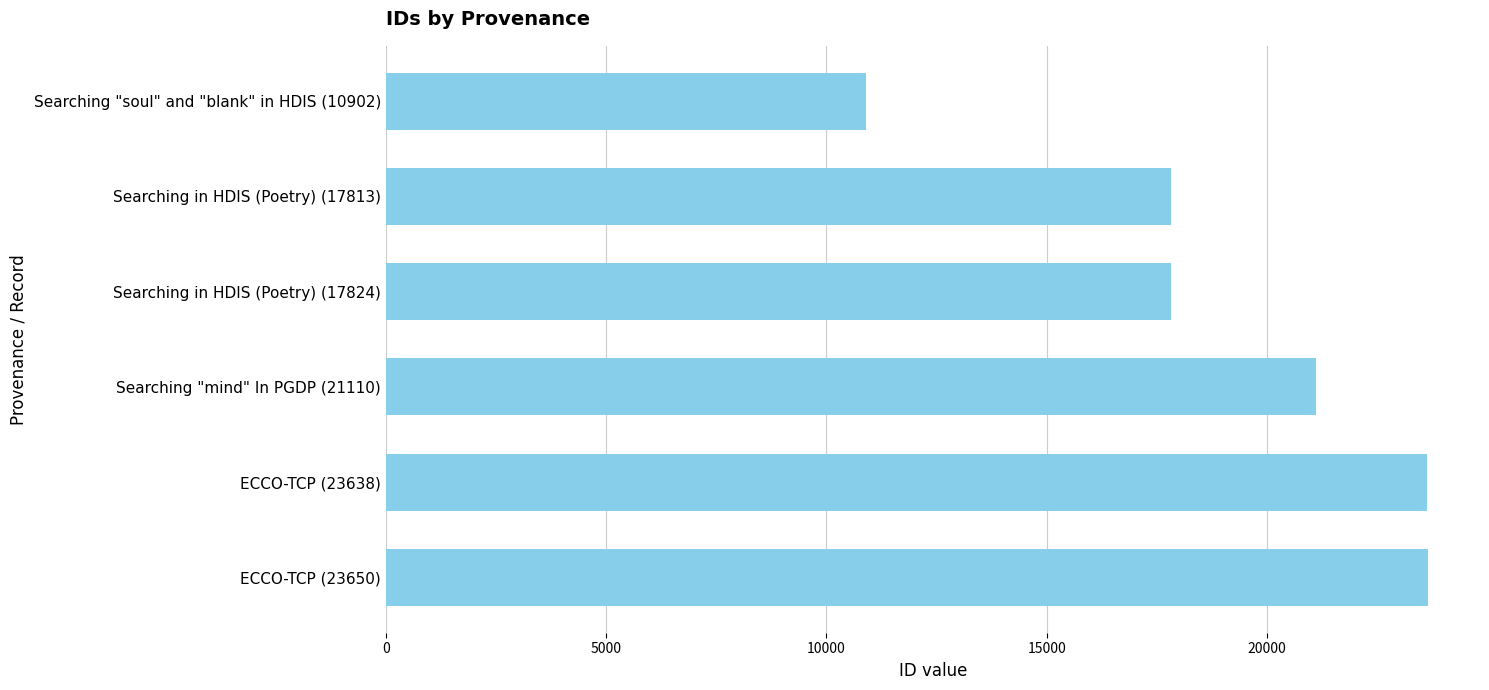

Which label corresponds to the smallest value in the chart?

Searching "soul" and "blank" in HDIS (10902)